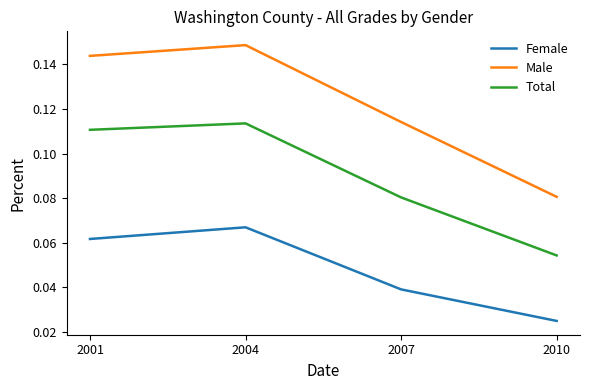

Does the chart display data point markers on the line(s)?

No